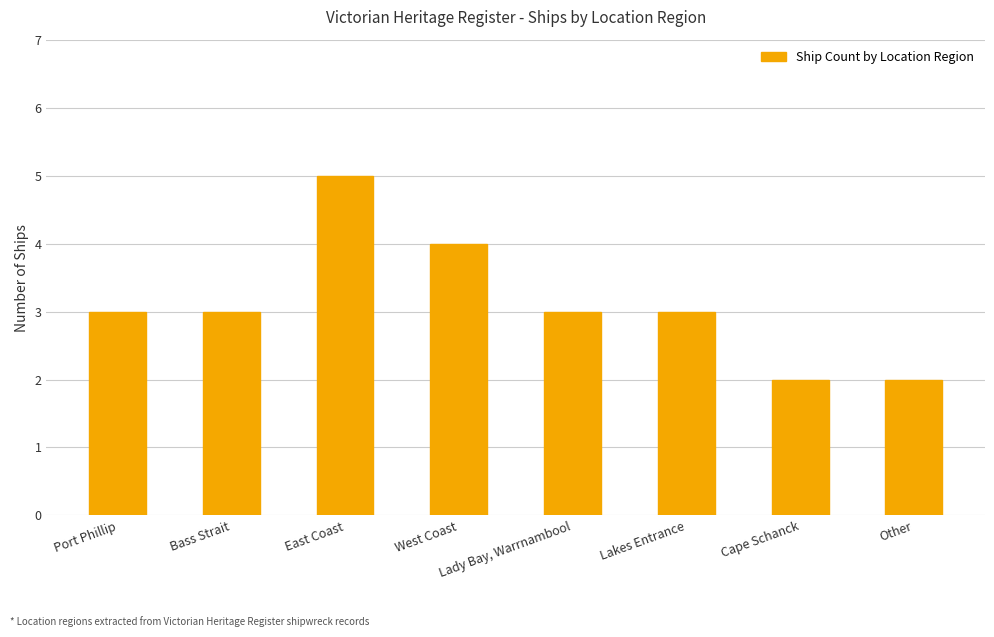

Reading right to left, transcribe all the data shown in this chart.

2	2	3	3	4	5	3	3